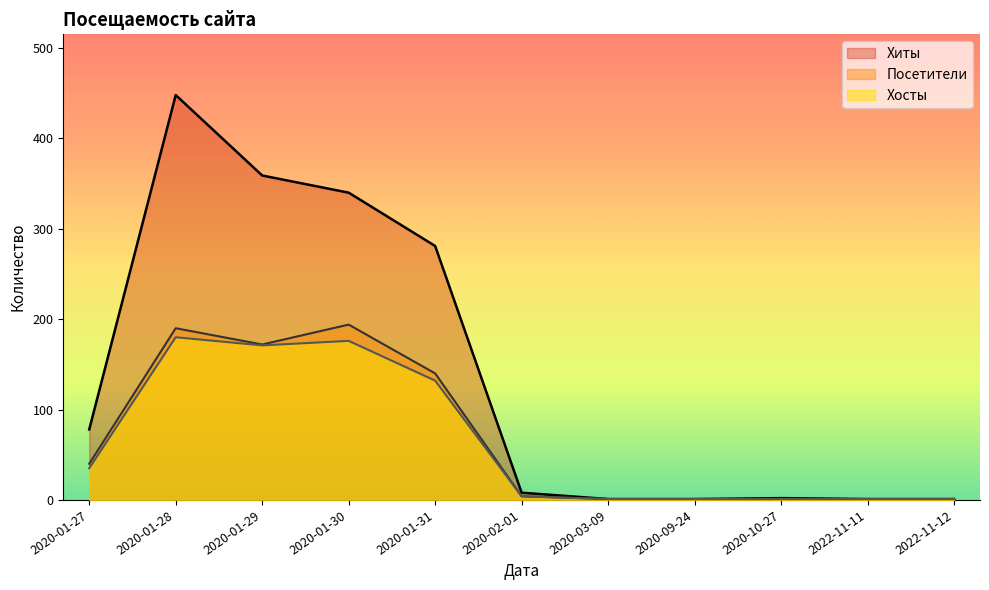

True or false: Посетители and Хиты intersect in this chart.

False